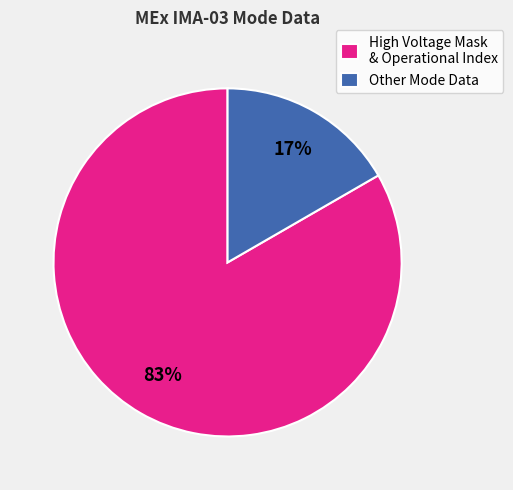

What is the majority slice?

High Voltage Mask & Operational Index